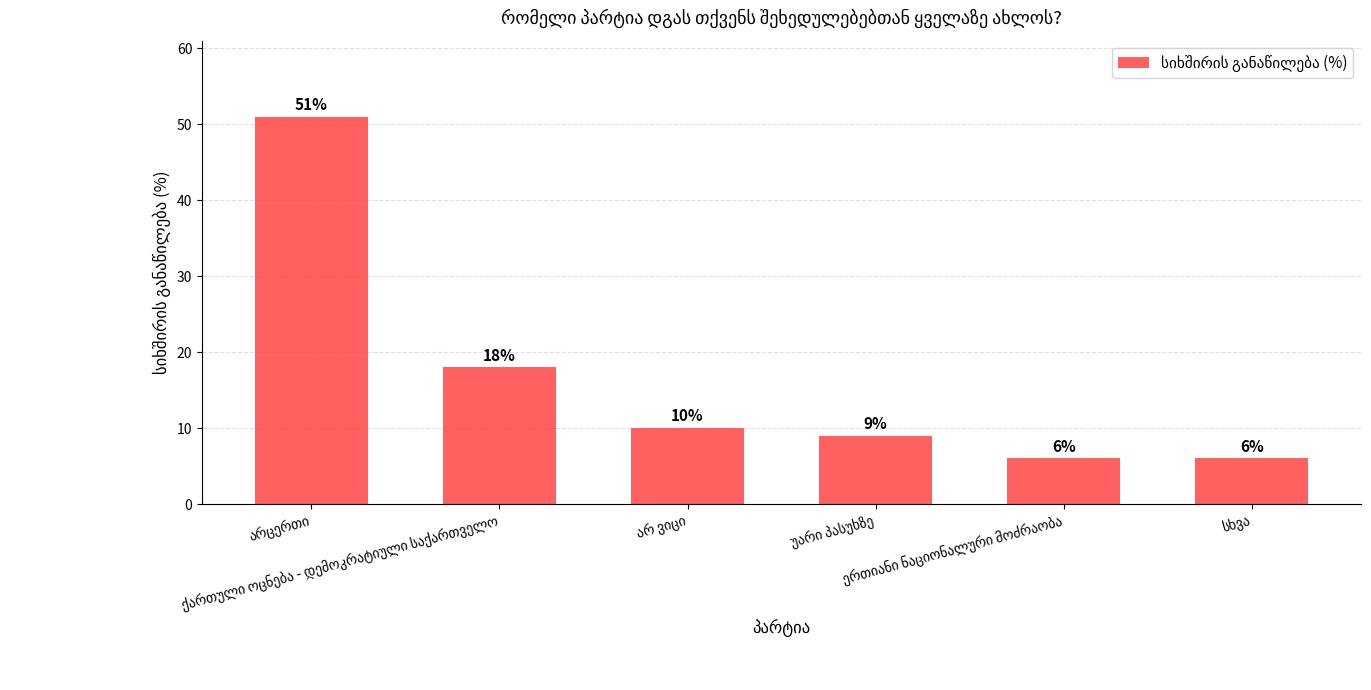

What is the smallest value displayed?

6